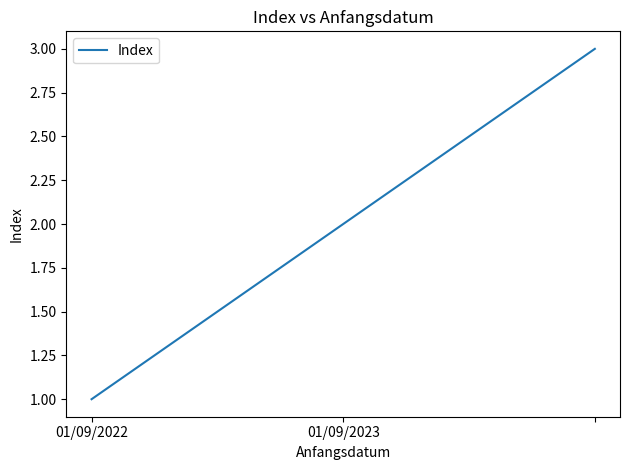

How many lines are shown in the chart?

1